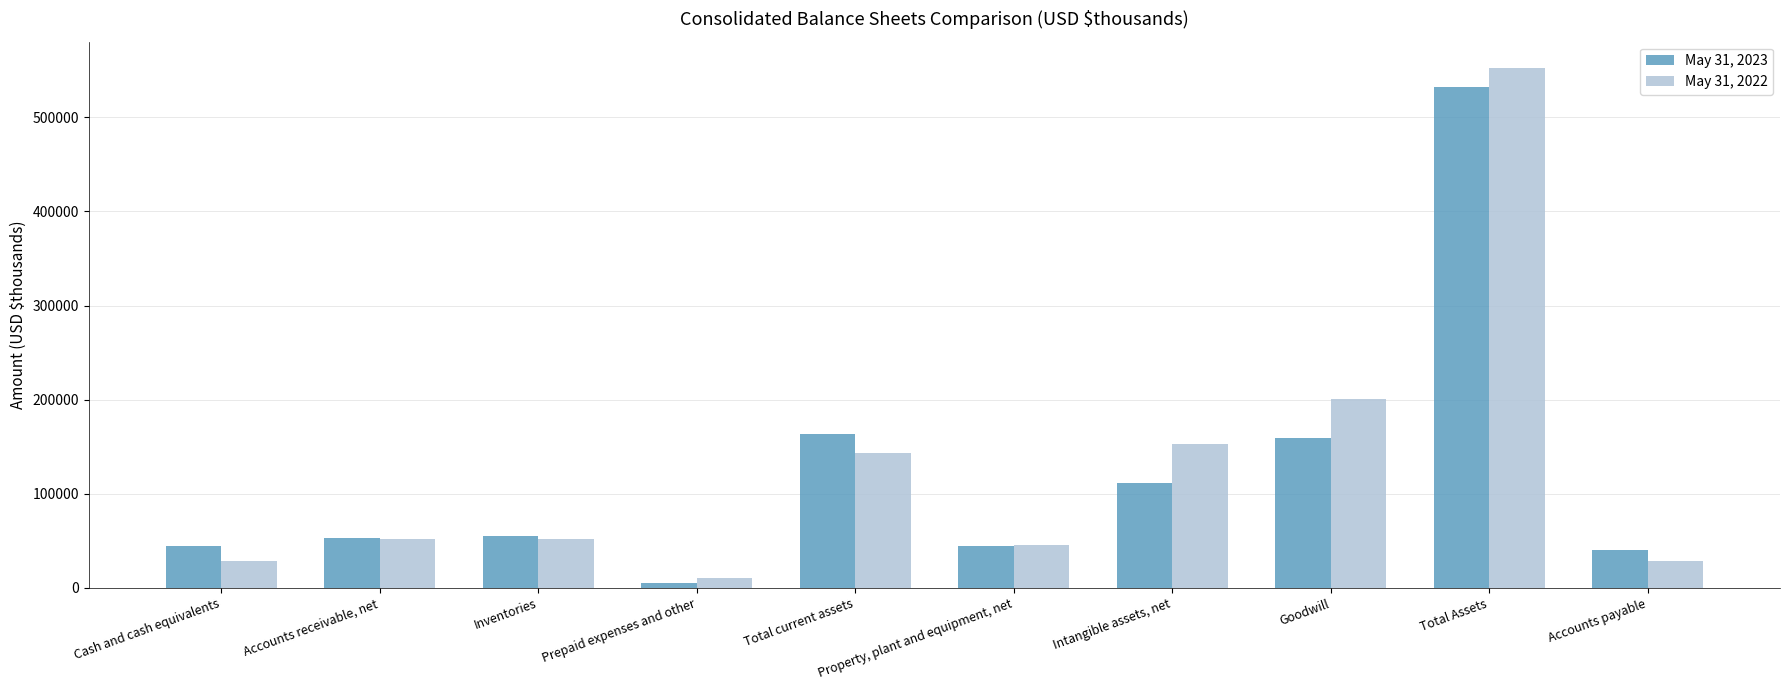

What is the label of the 8th bar from the left?

Goodwill